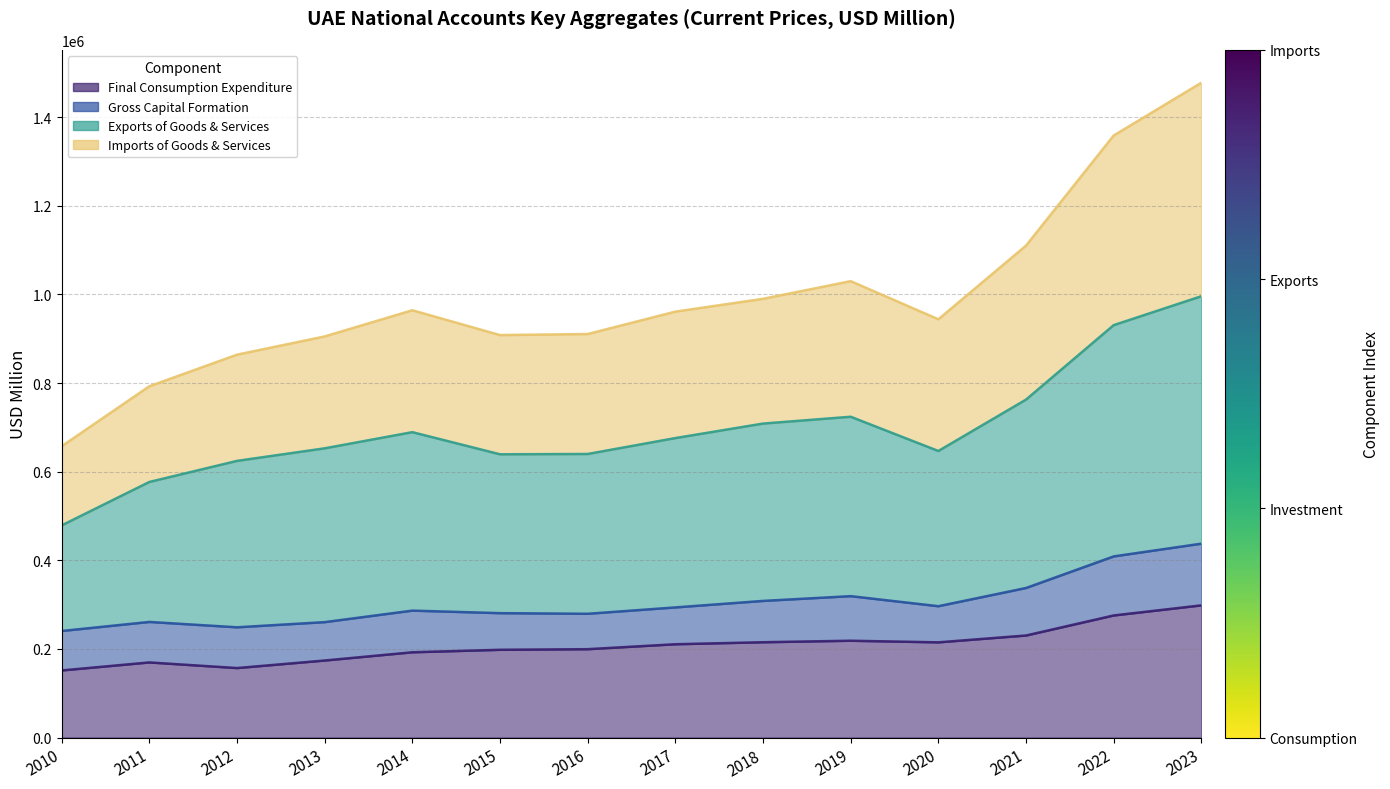

True or false: Imports of Goods & Services and Exports of Goods & Services intersect in this chart.

False